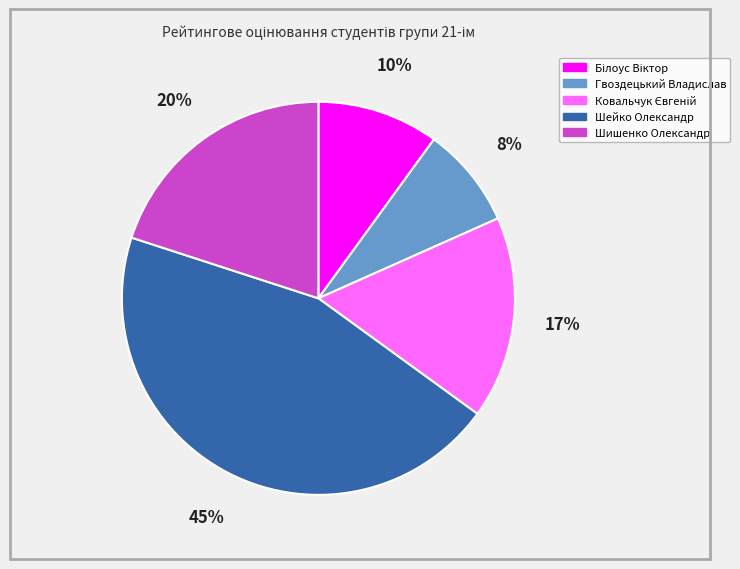

Is it true that Гвоздецький Владислав is 14% of the pie?

False